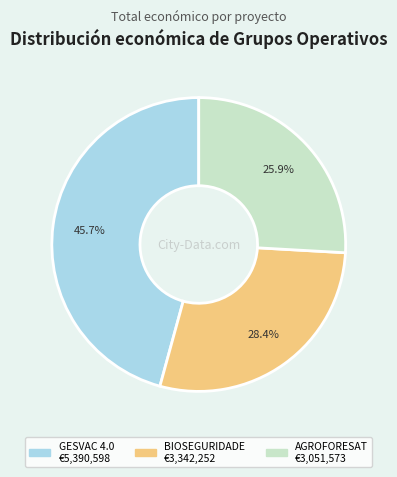

Is BIOSEGURIDADE the majority of the pie?

No